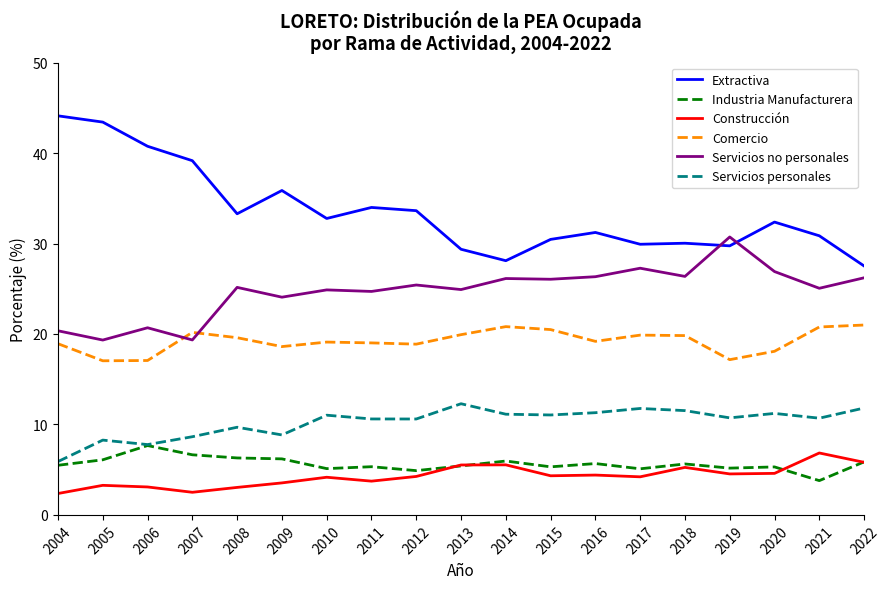

Which category has the highest value in the Industria Manufacturera series?

2006